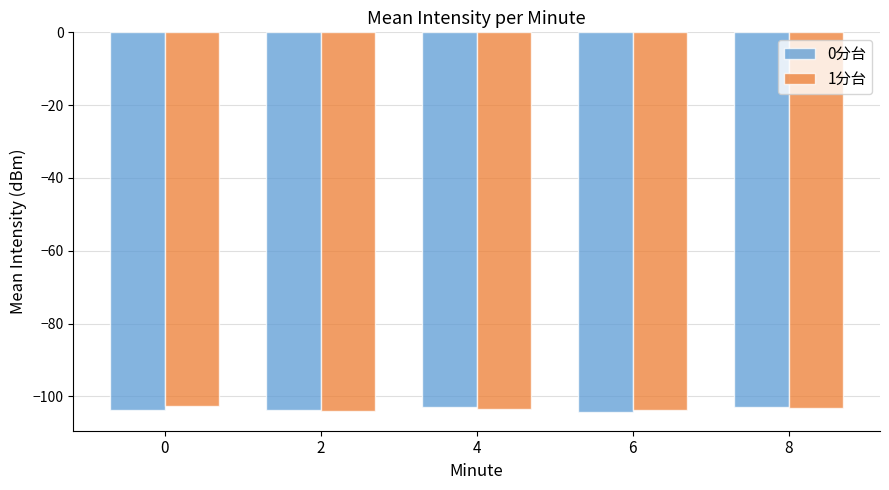

Is the value of 1分台 at 0 greater than the value of 0分台 at 0?

Yes